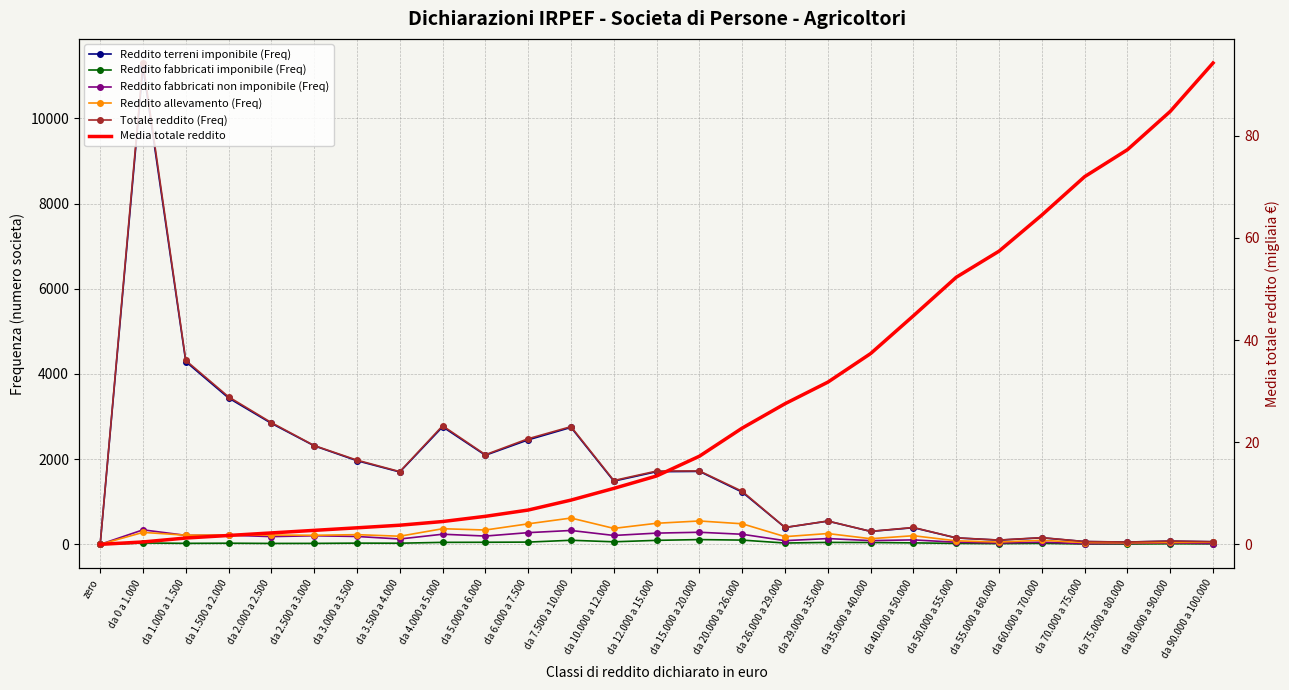

True or false: Reddito terreni imponibile (Freq) has a value of 395.0 at da 26.000 a 29.000.

True